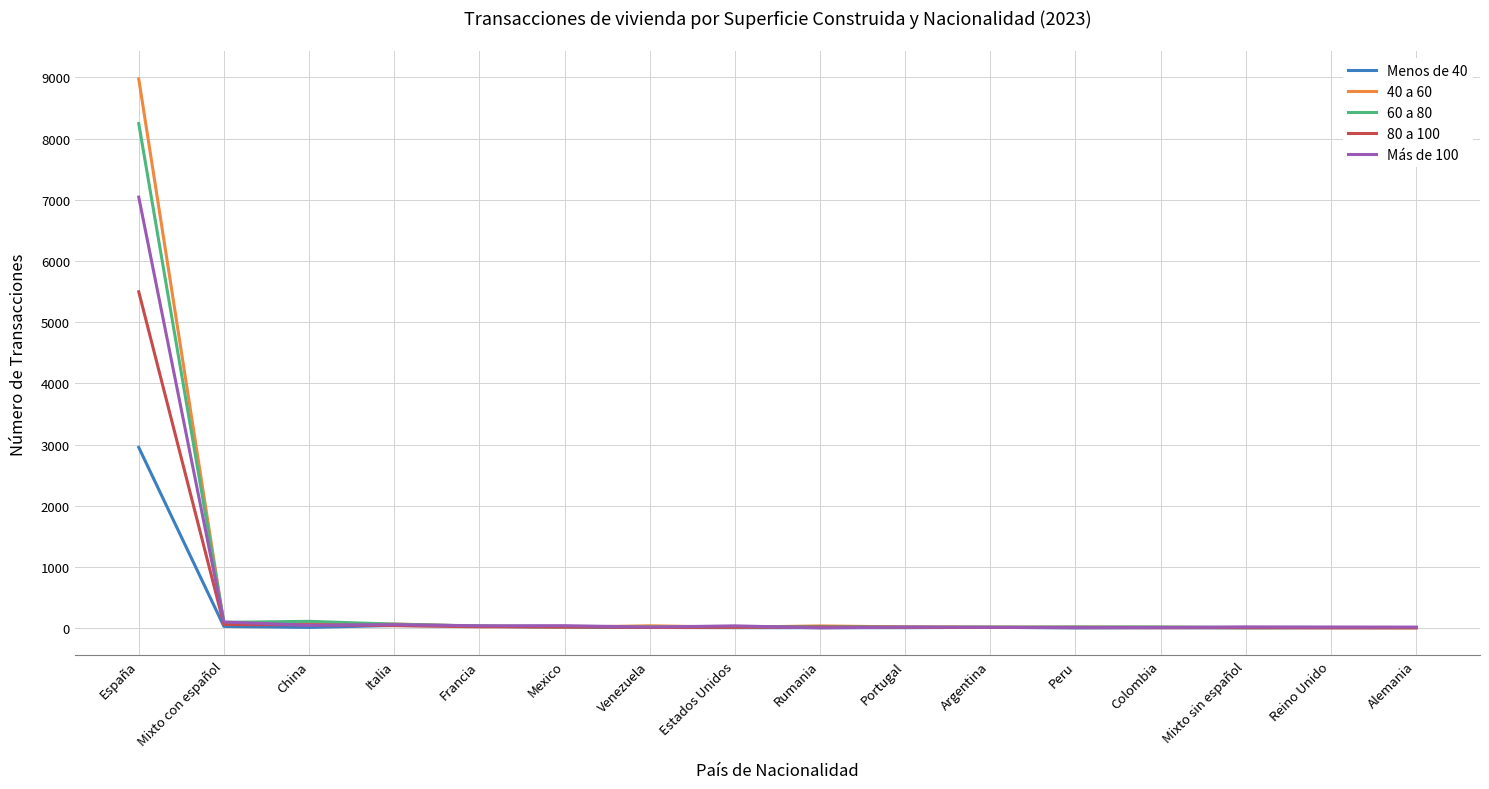

What is the sum of all 80 a 100 values?

5786